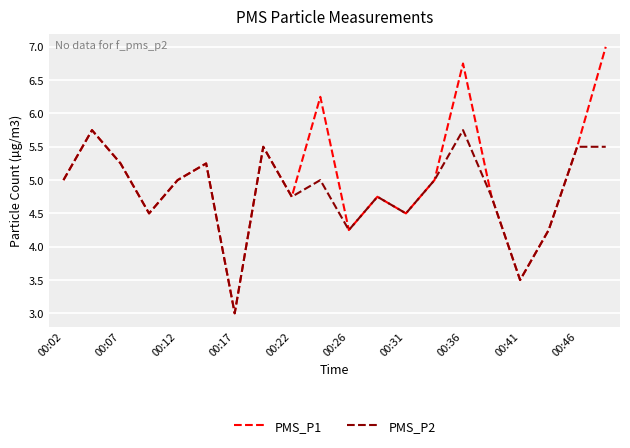

Which series has the largest range (max minus min)?

PMS_P1